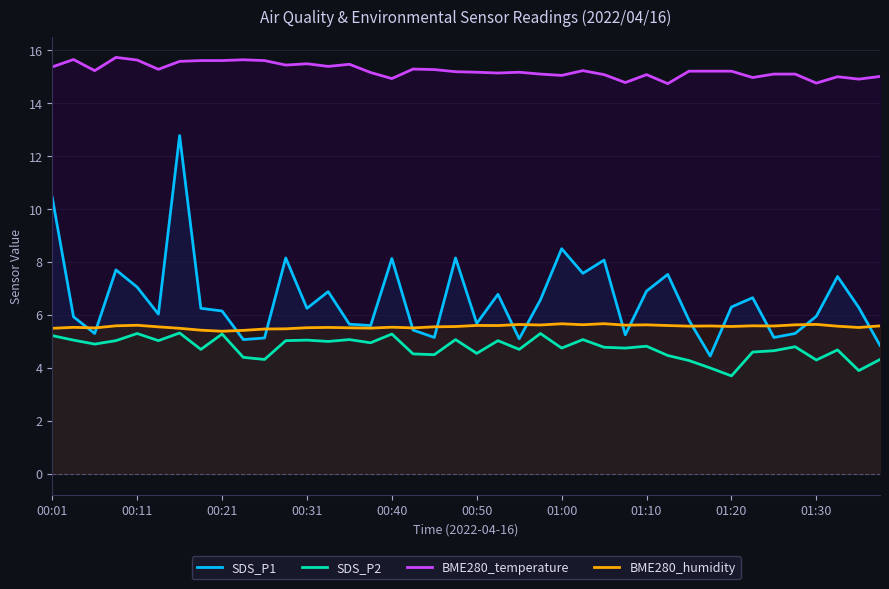

True or false: BME280_temperature and BME280_humidity intersect in this chart.

False